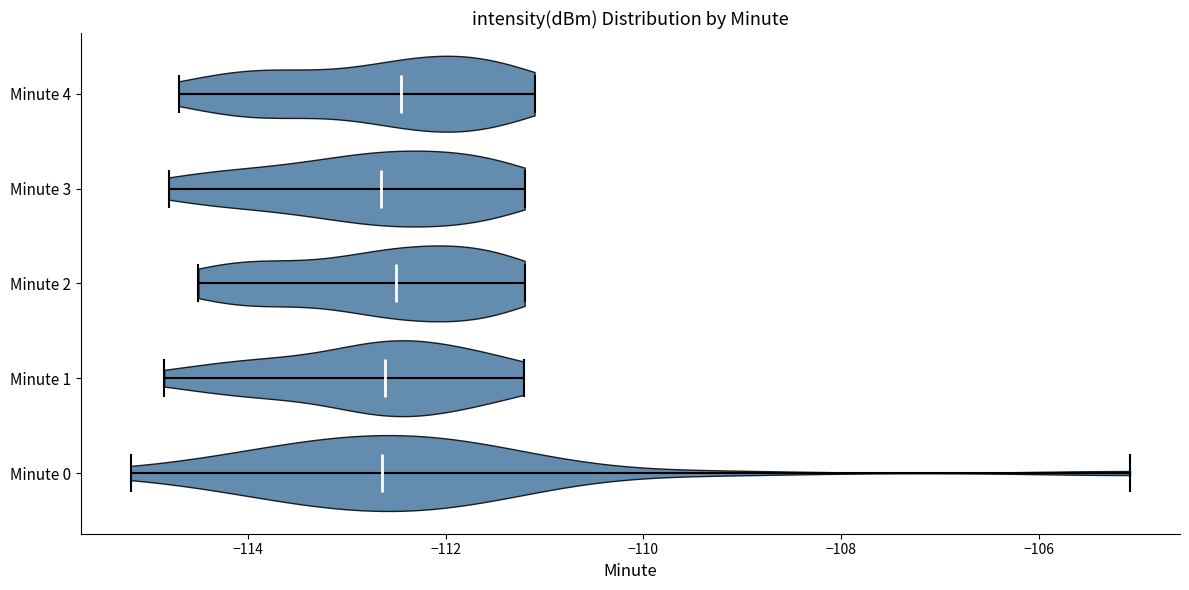

What is the highest point the violin for Minute 4 reaches on the x-axis? The values are not printed on the chart, so give them approximately, as read against the axis.

-111.0